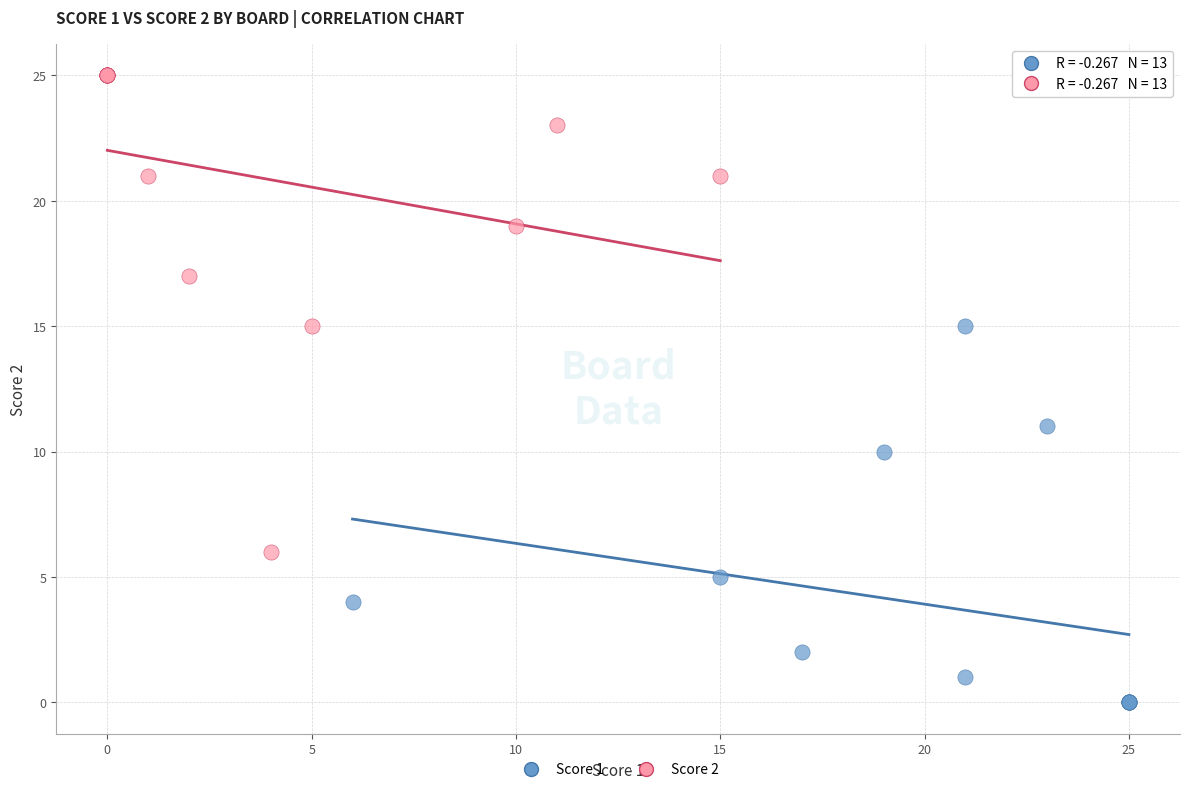

Which series contains the lowest Y value?

Score 1